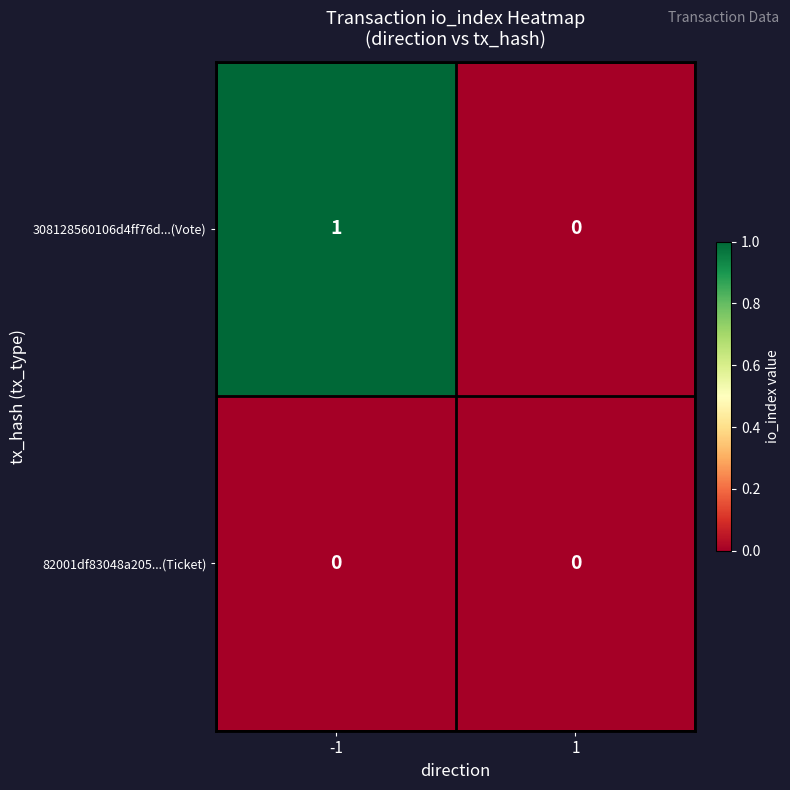

Rank the series by their average value, from highest to lowest.

308128560106d4ff76d...(Vote), 82001df83048a205...(Ticket)